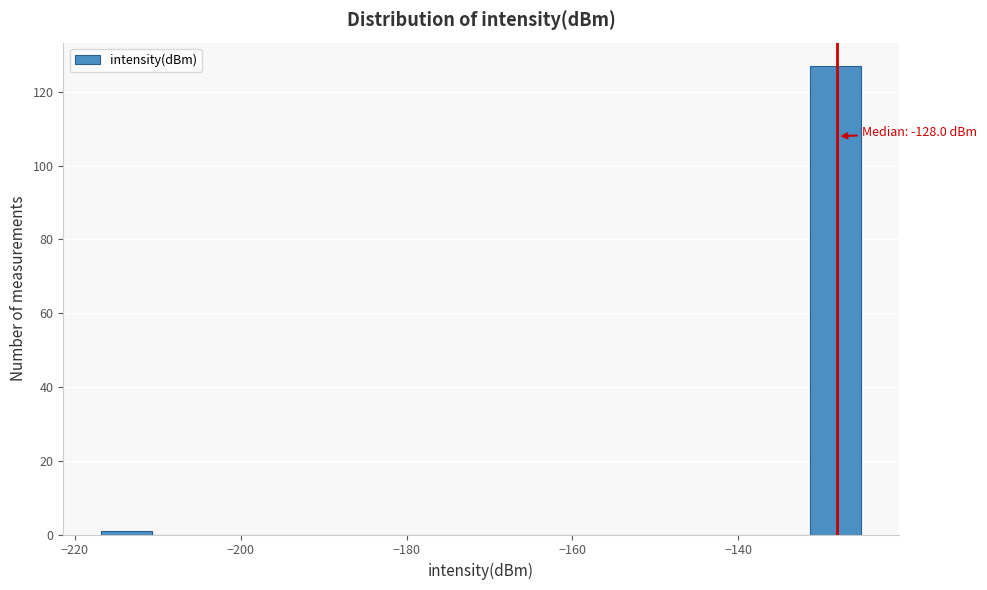

Read against the x-axis, roughly where is the centre of the tallest bar?

-128